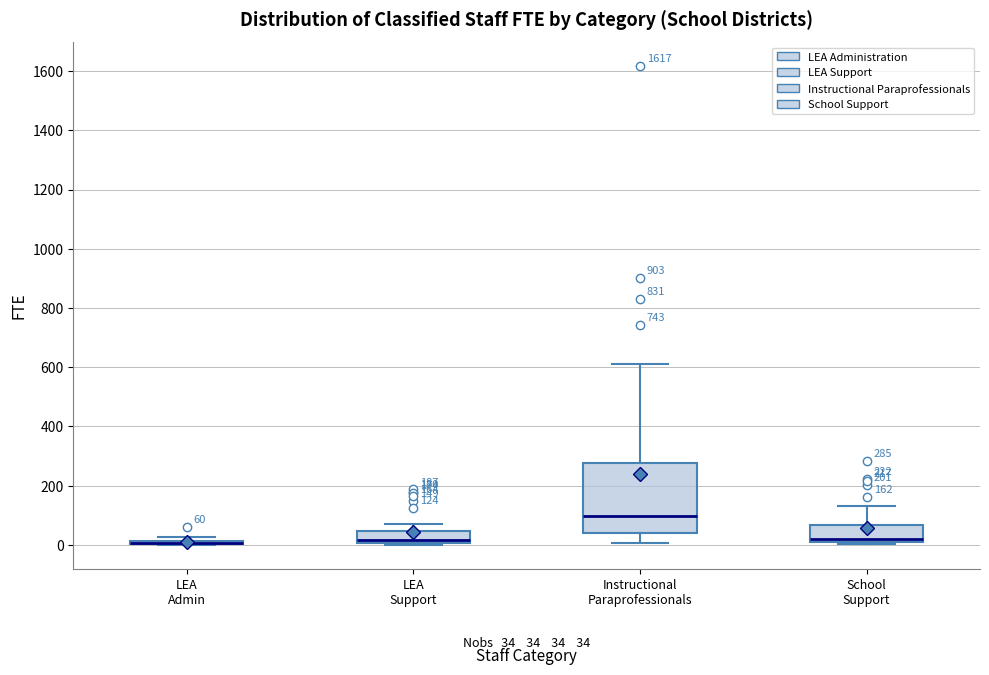

Which box is the tallest, from its lower edge to its upper edge?

Instructional Paraprofessionals